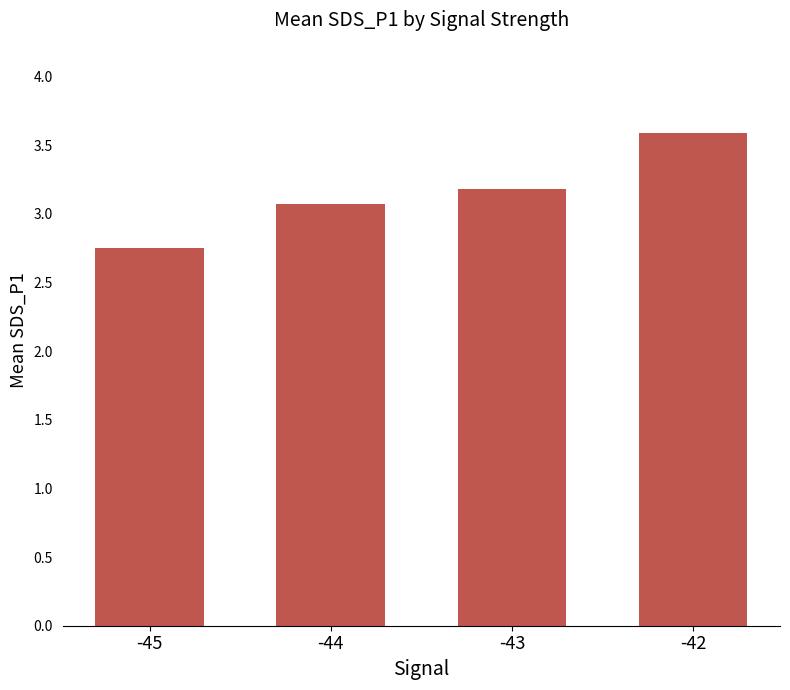

List the labels in order of value, smallest first.

-45, -44, -43, -42